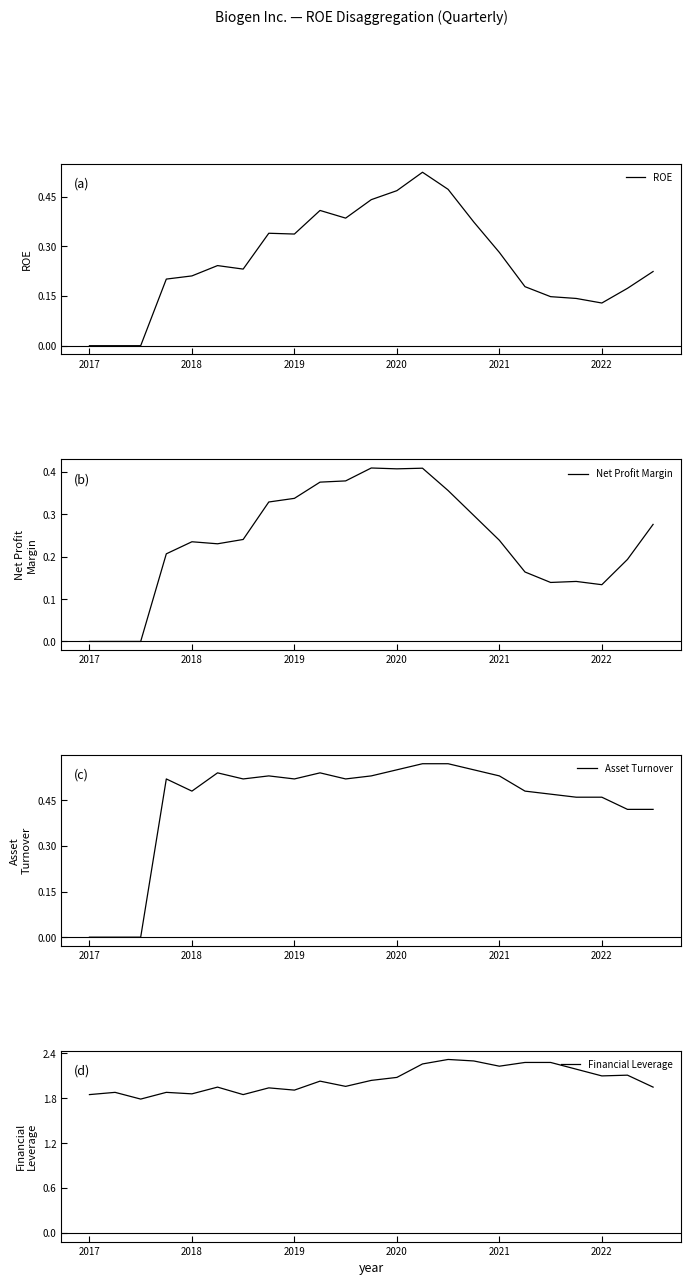

Is it true that ROE equals 0.0 at 2017?

True